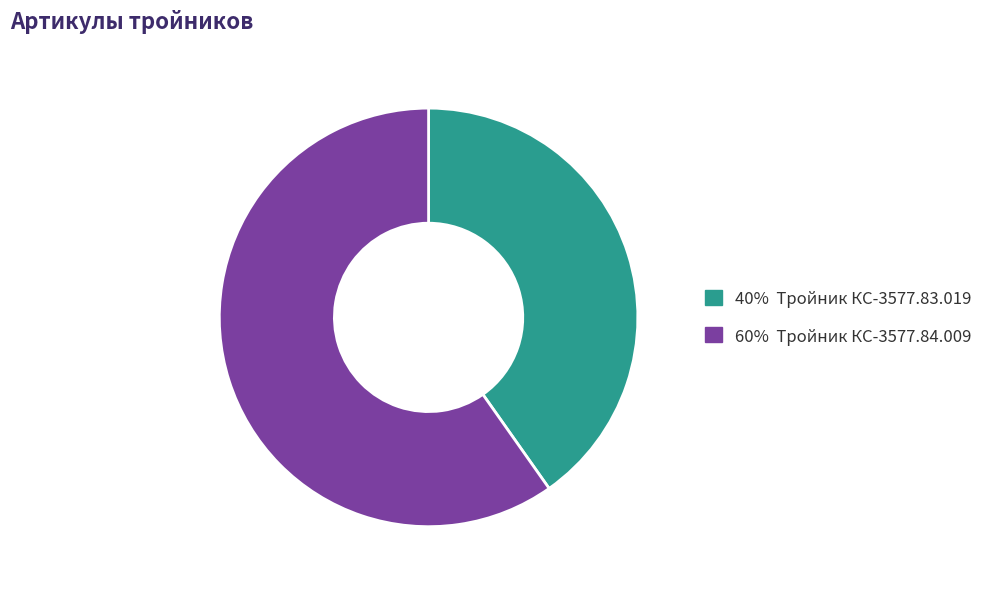

Is there any slice that represents more than half of the pie?

Yes